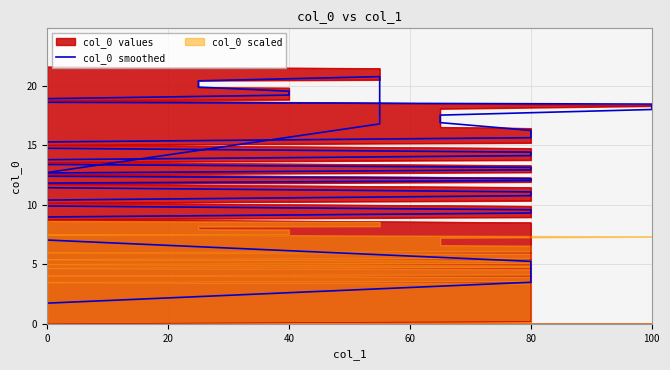

Does the chart display data point markers on the line(s)?

No